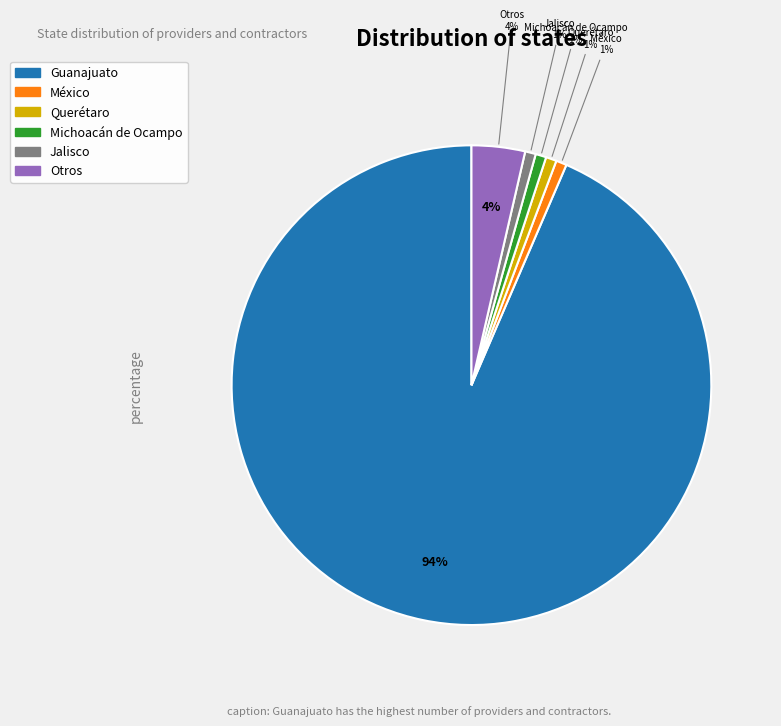

Which category has the biggest portion of the pie?

Guanajuato